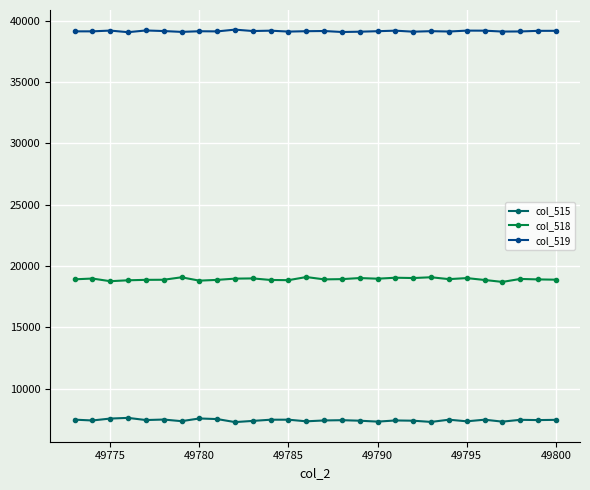

True or false: col_518 and col_515 cross at least once.

False